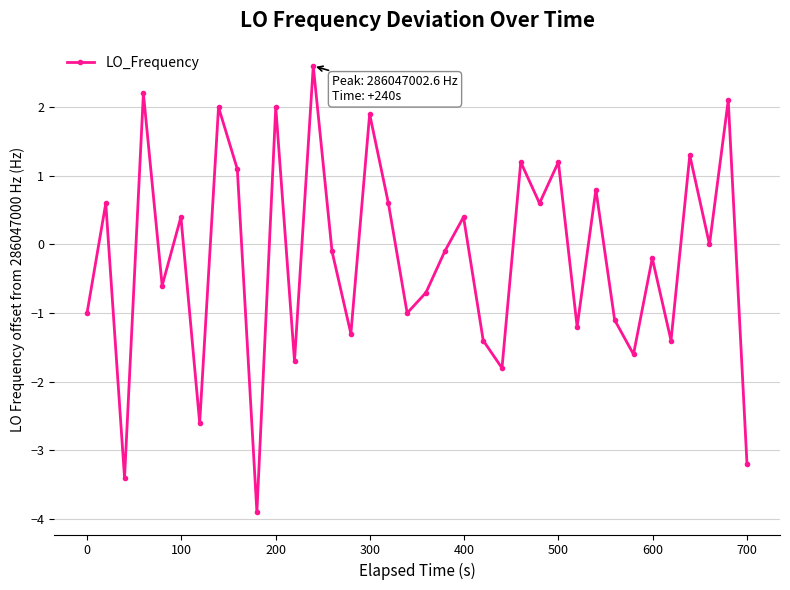

What is the value of the 17th point from the left?

0.6